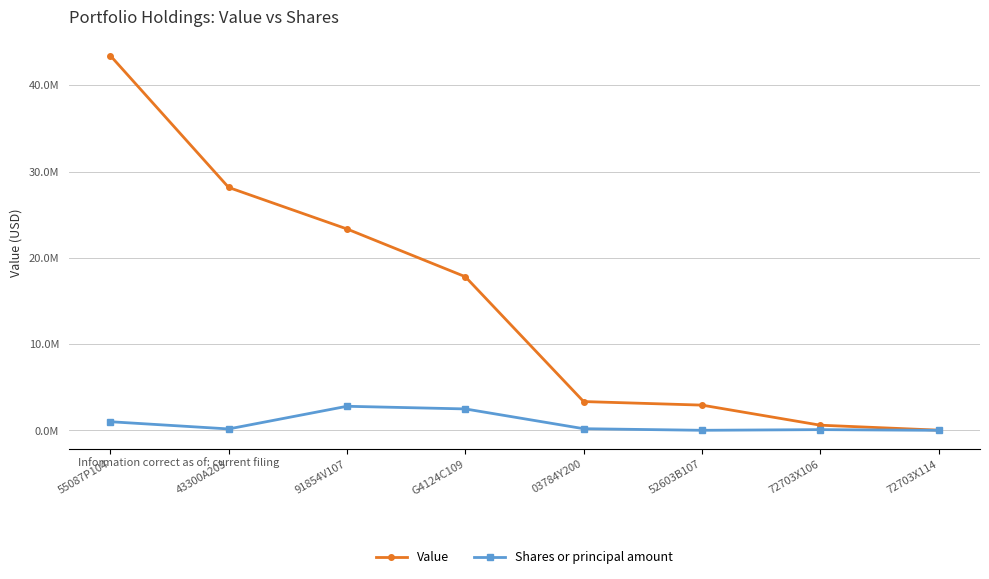

Is the value of Shares or principal amount at 52603B107 greater than the value of Value at 91854V107?

No